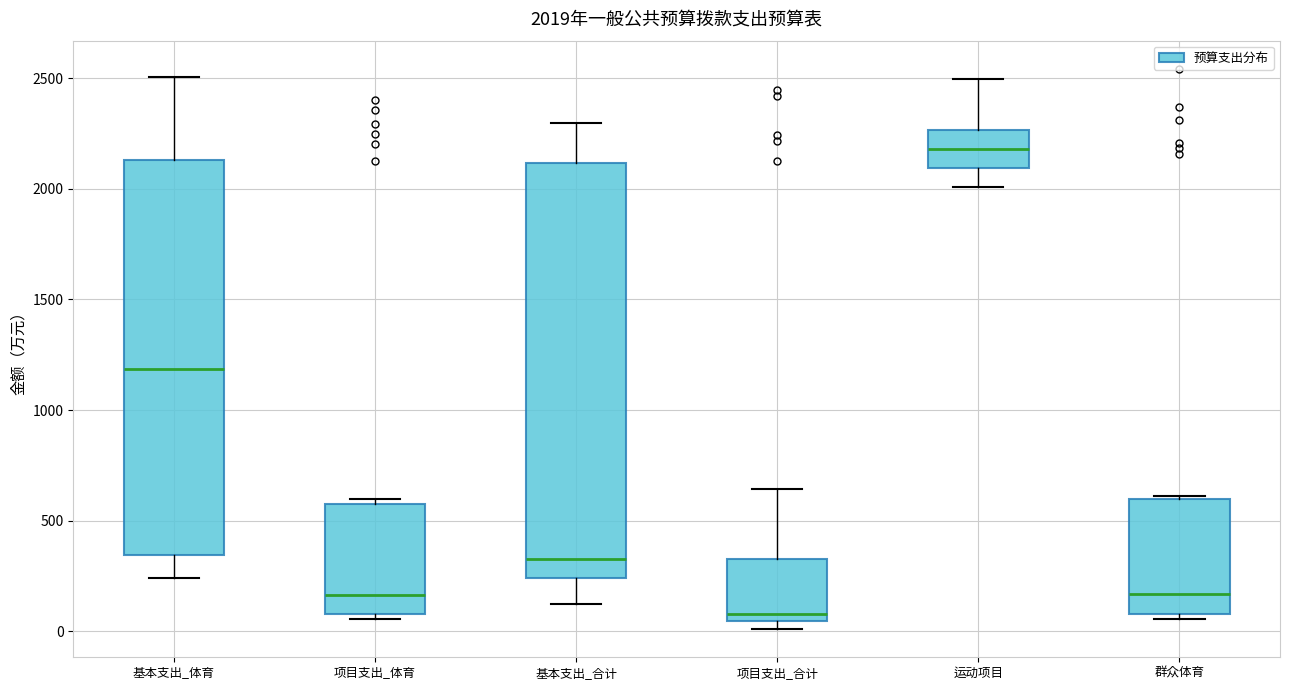

Comparing the boxes themselves (not the whiskers), which one is the tallest?

基本支出_合计